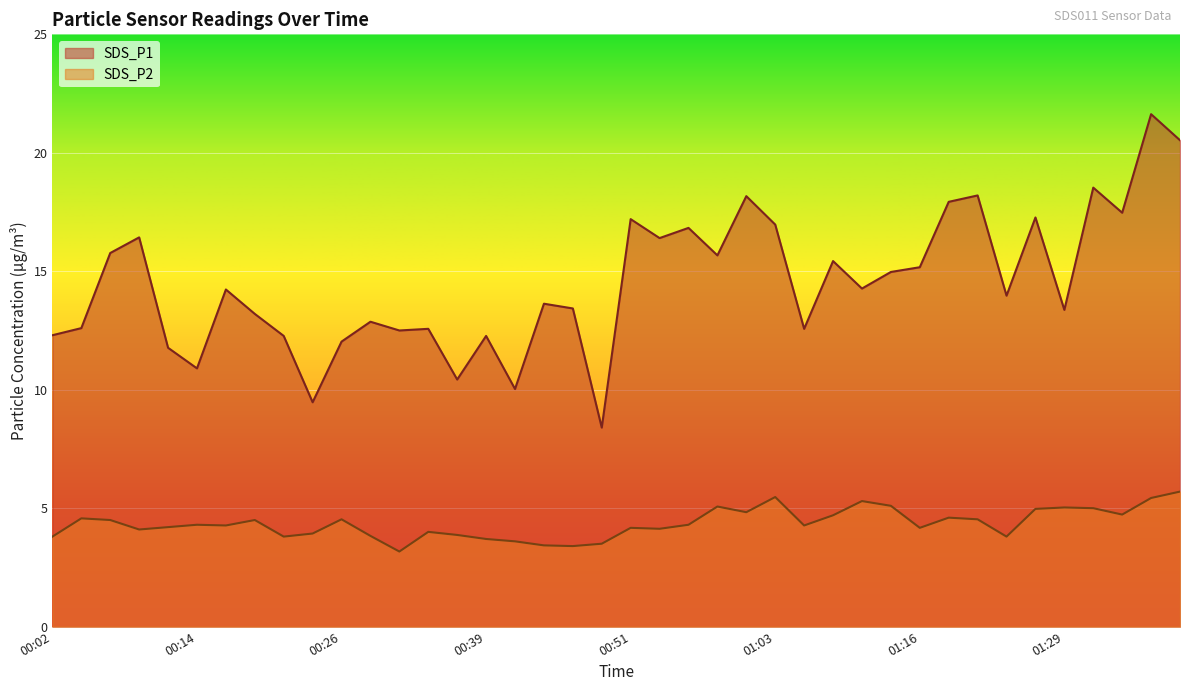

What is the value of the SDS_P1 point at the 13th from the left?

12.5